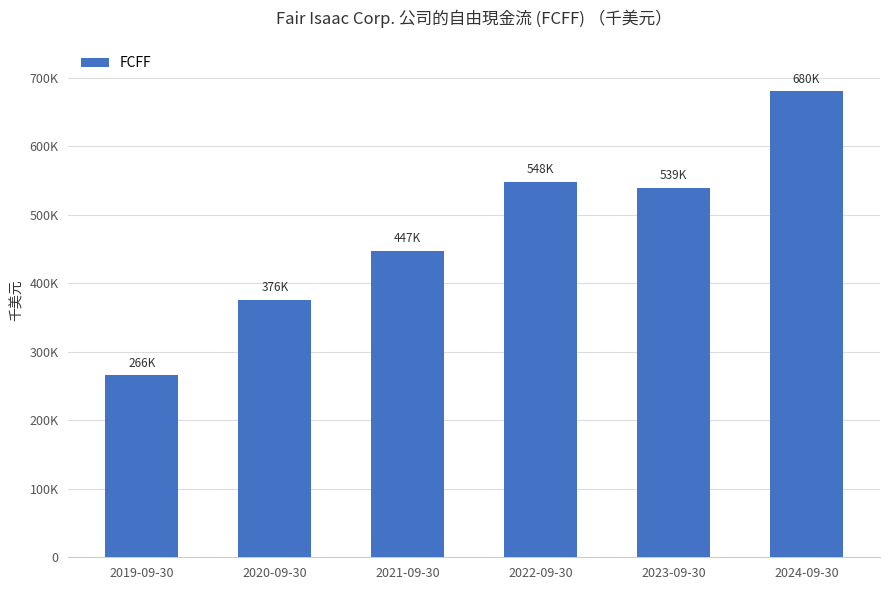

Is it true that the value at 2022-09-30 is 907459?

False